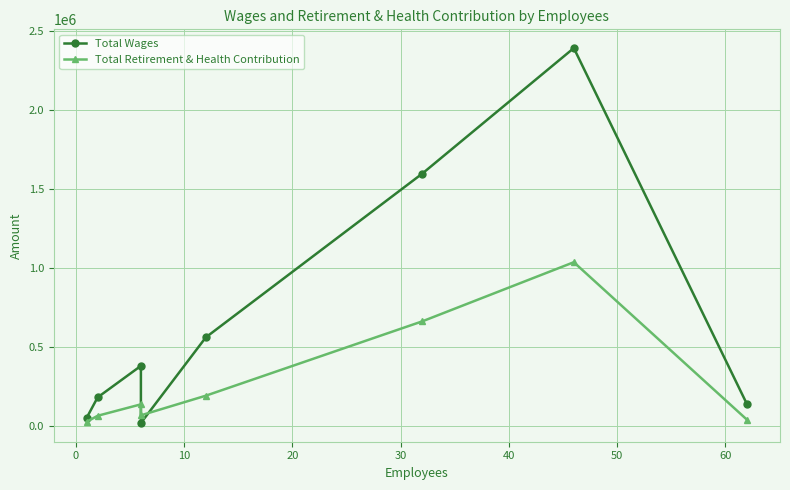

Which has a higher value, 40 or 20?

40